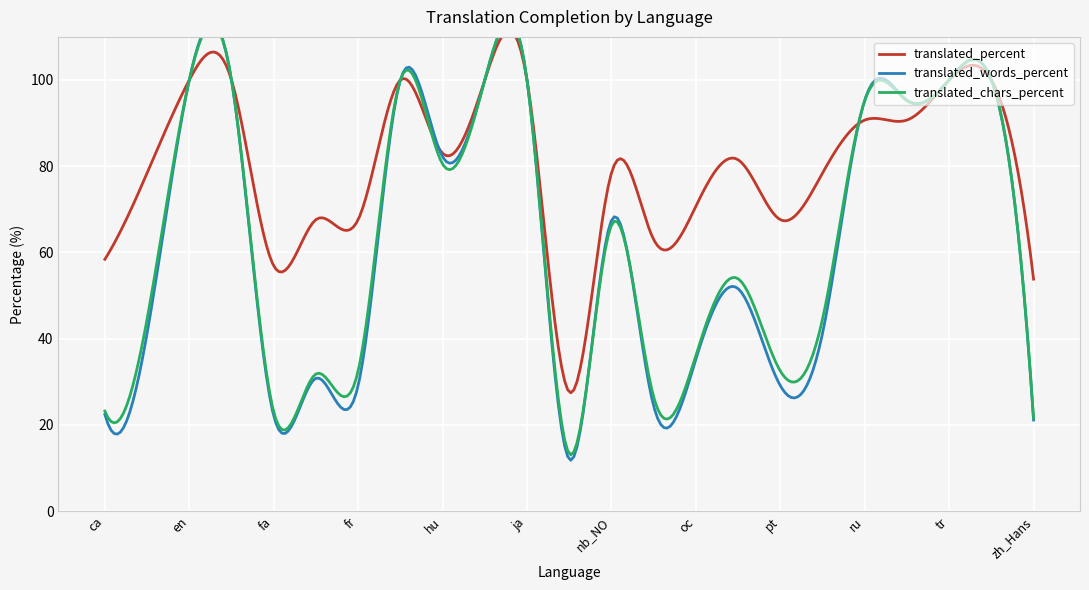

What is the lowest value of the translated_percent series?

27.6